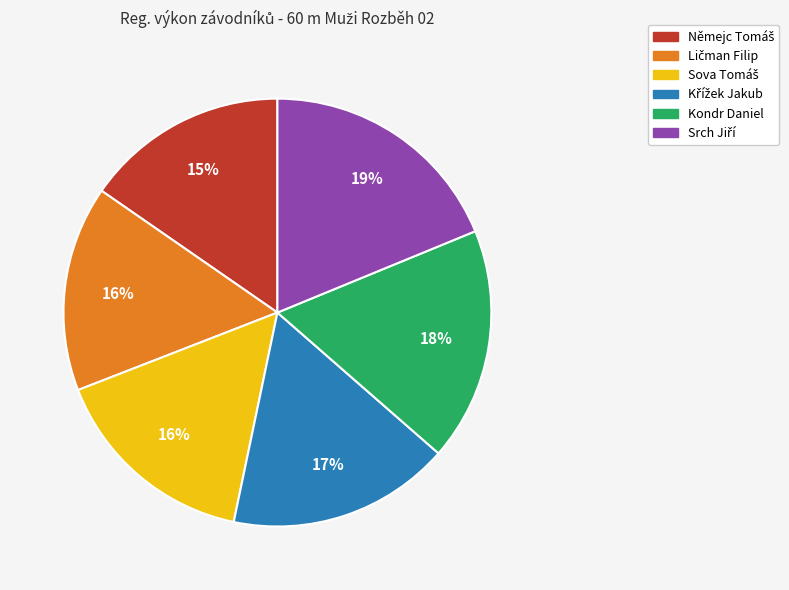

The Kondr Daniel slice represents 18% of the pie. True or false?

True